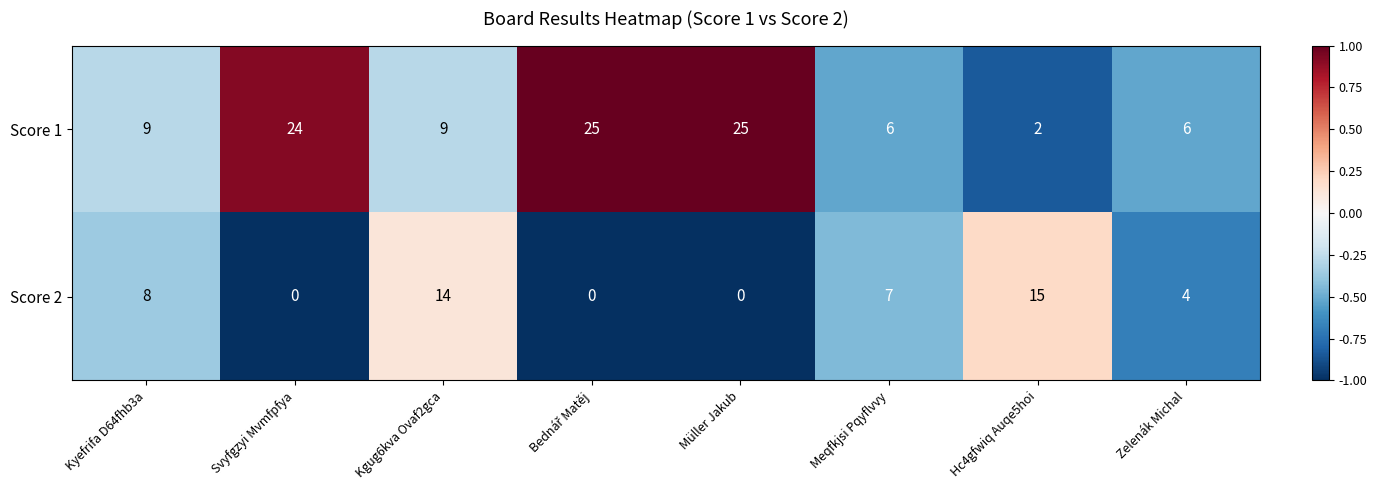

Which series has the largest total across all categories?

Score 1